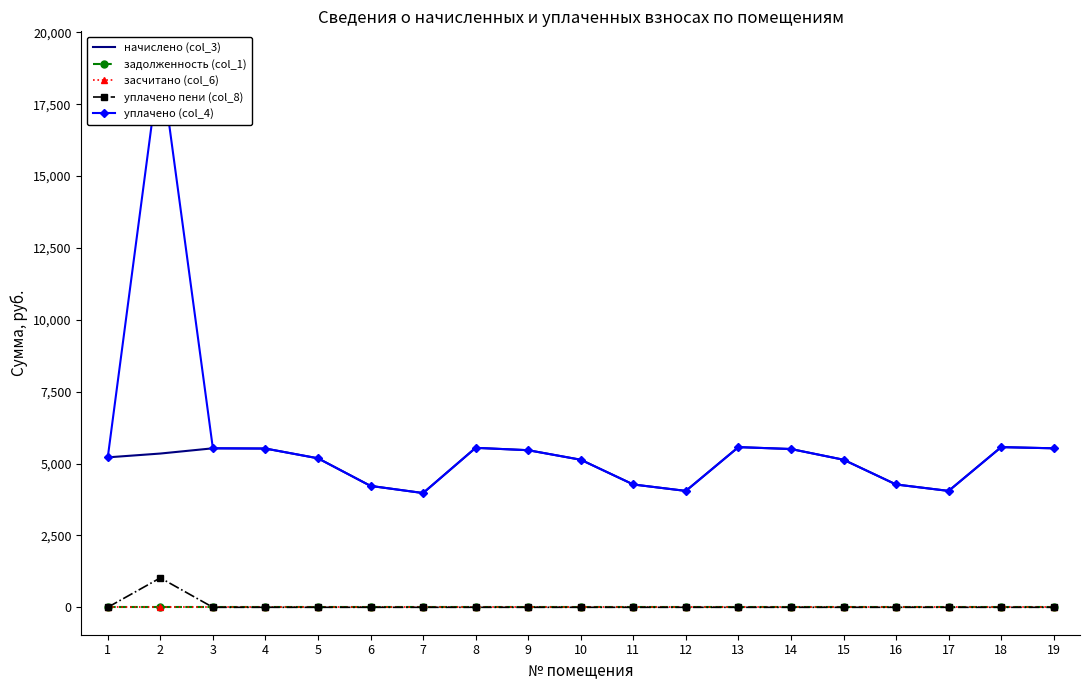

What is the spread (max minus min) of values at 16?

4272.5